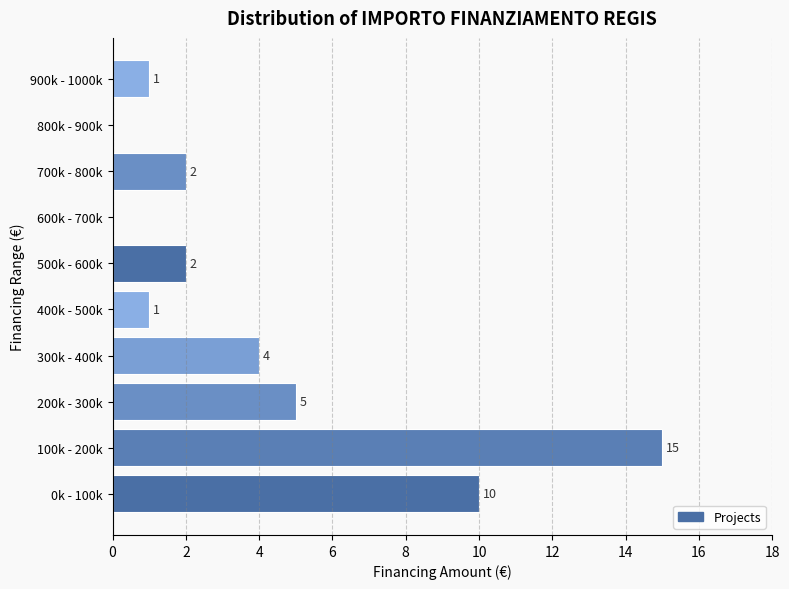

Reading bottom to top, what are all the values shown in this chart?

0k - 100k=10	100k - 200k=15	200k - 300k=5	300k - 400k=4	400k - 500k=1	500k - 600k=2	600k - 700k=0	700k - 800k=2	800k - 900k=0	900k - 1000k=1